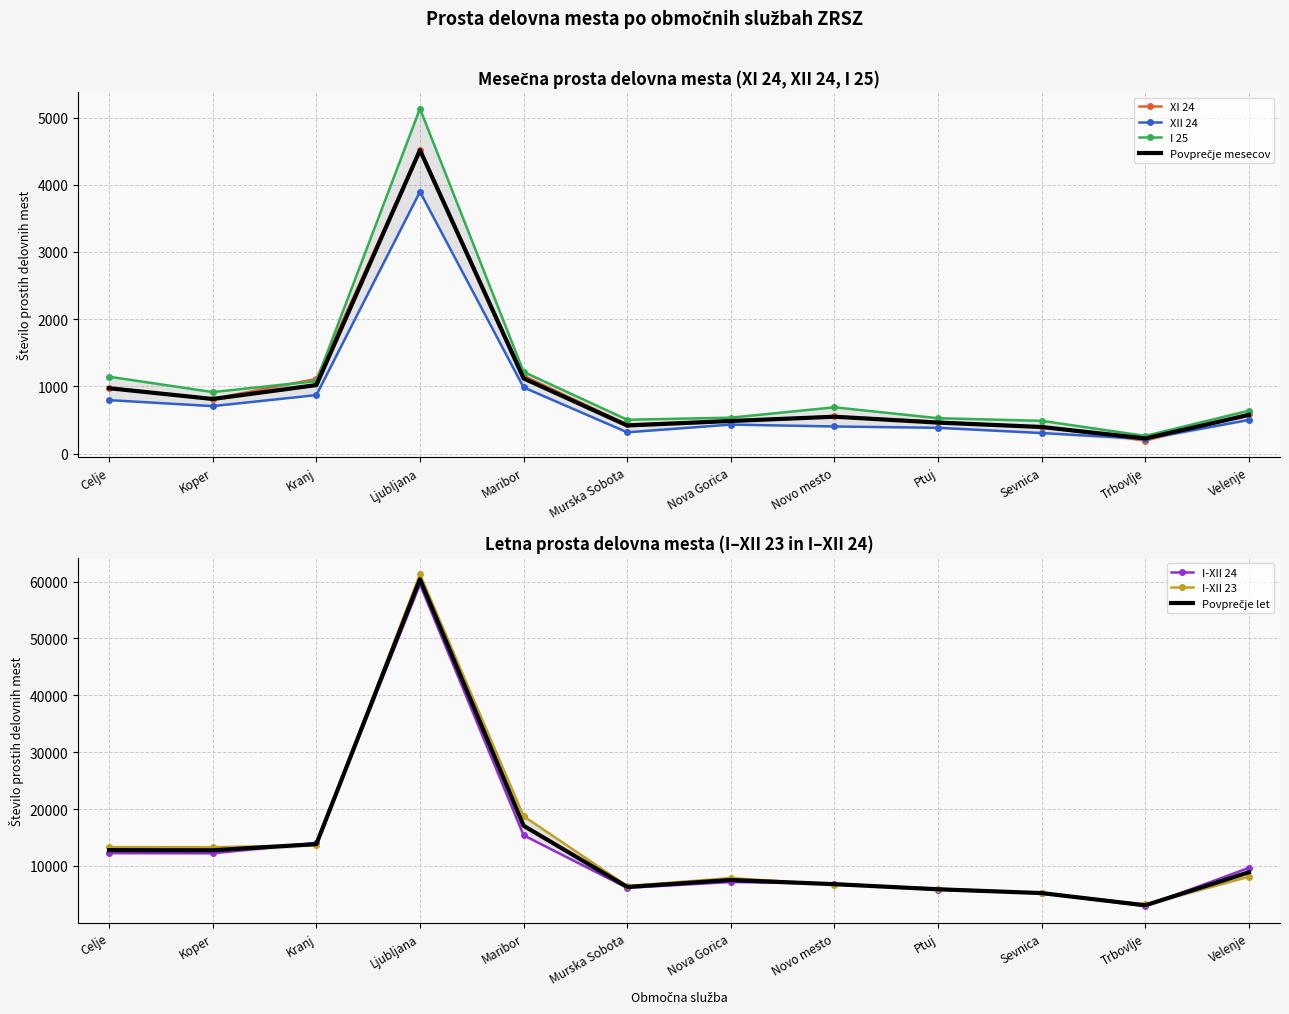

Reading left to right, extract all data points from this chart.

XI 24: Celje=978	Koper=814	Kranj=1110	Ljubljana=4517	Maribor=1156	Murska Sobota=433	Nova Gorica=488	Novo mesto=553	Ptuj=473	Sevnica=393	Trbovlje=194	Velenje=588
XII 24: Celje=795	Koper=706	Kranj=870	Ljubljana=3896	Maribor=984	Murska Sobota=316	Nova Gorica=431	Novo mesto=403	Ptuj=383	Sevnica=305	Trbovlje=219	Velenje=500
I 25: Celje=1143	Koper=915	Kranj=1076	Ljubljana=5132	Maribor=1215	Murska Sobota=503	Nova Gorica=534	Novo mesto=688	Ptuj=526	Sevnica=487	Trbovlje=262	Velenje=638
I-XII 24: Celje=12255	Koper=12224	Kranj=14059	Ljubljana=59519	Maribor=15394	Murska Sobota=6150	Nova Gorica=7185	Novo mesto=6907	Ptuj=5802	Sevnica=5275	Trbovlje=2942	Velenje=9672
I-XII 23: Celje=13316	Koper=13296	Kranj=13618	Ljubljana=61273	Maribor=18749	Murska Sobota=6473	Nova Gorica=7872	Novo mesto=6697	Ptuj=6006	Sevnica=5192	Trbovlje=3231	Velenje=8112